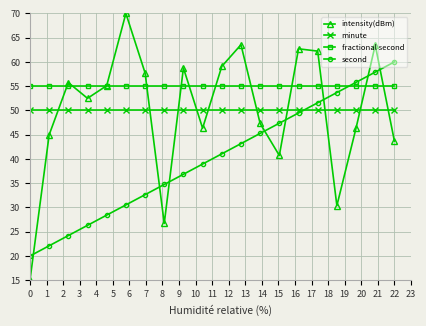

True or false: second and minute intersect in this chart.

True